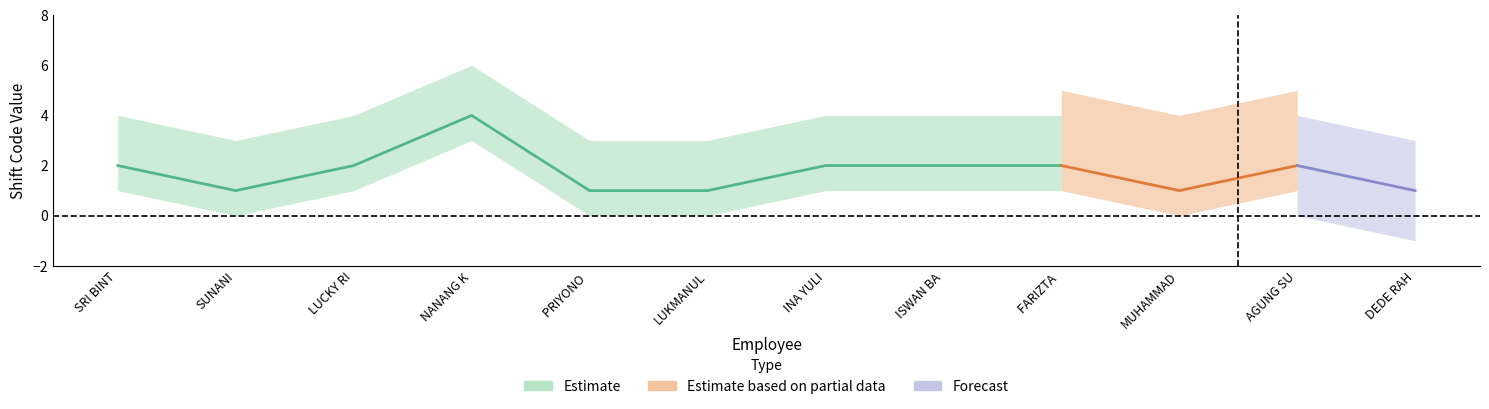

Where is Estimate nearest to the value 2?

SRI BINTANG